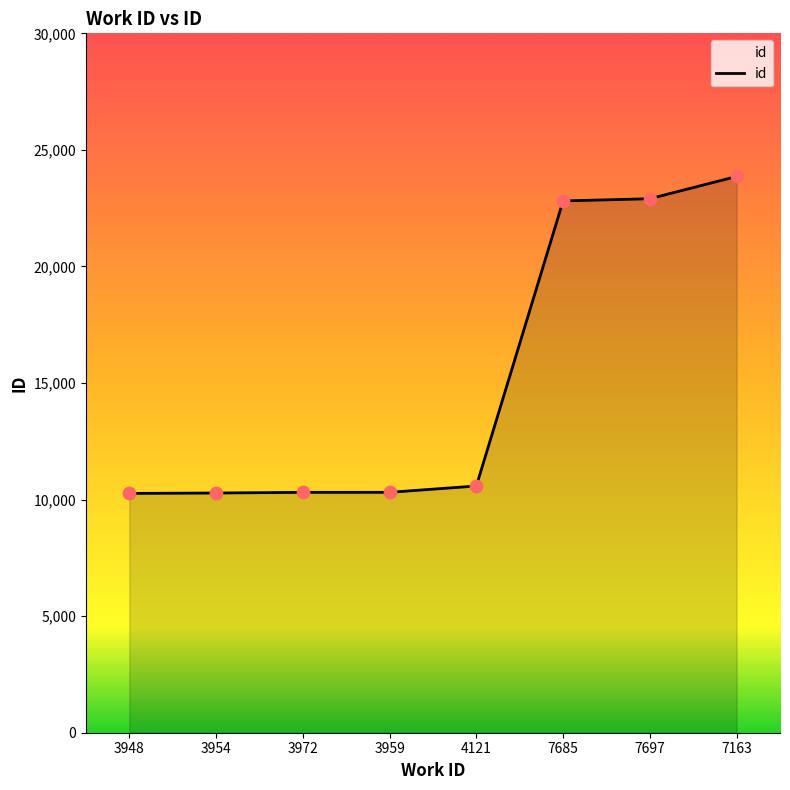

What is the change in value from 3972 to 7697?

+12595